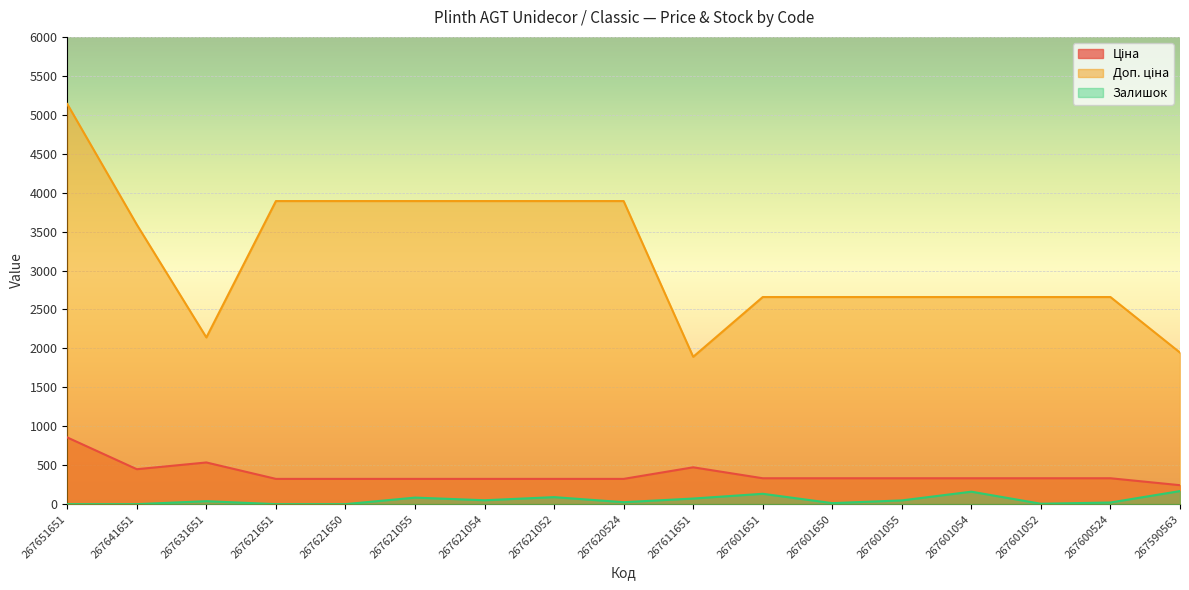

How many lines are shown in the chart?

3